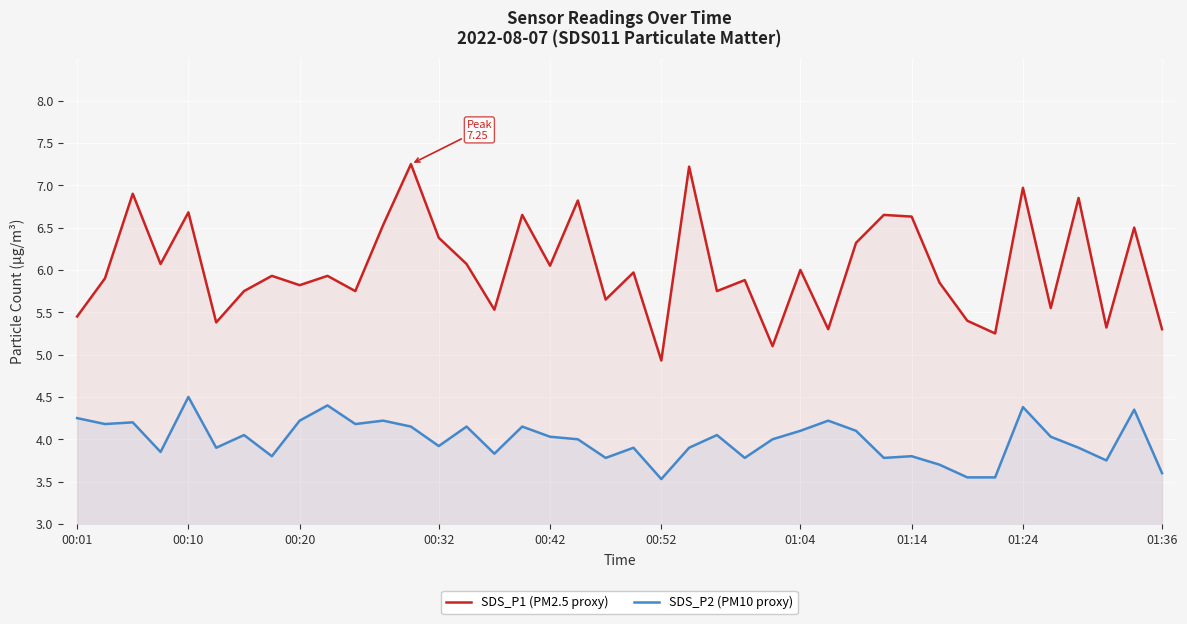

True or false: SDS_P2 (PM10 proxy) and SDS_P1 (PM2.5 proxy) intersect in this chart.

False